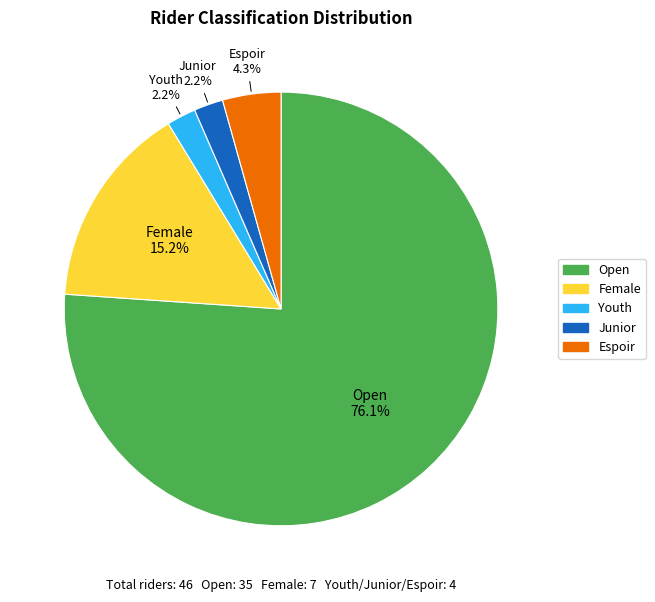

How much of the chart is everything except Female?

84.8%